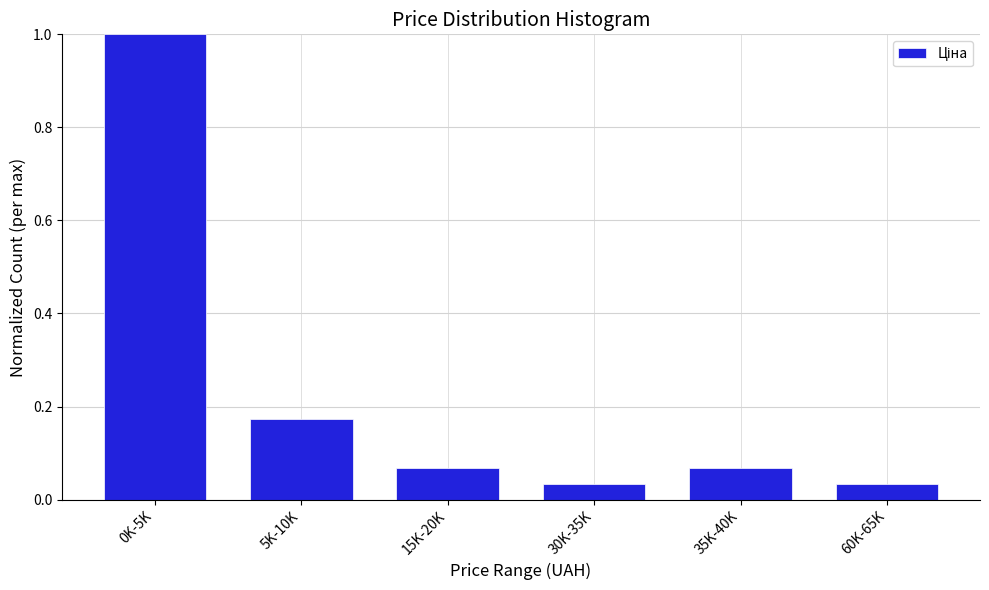

The value at 35K-40K is 0.0. True or false?

False